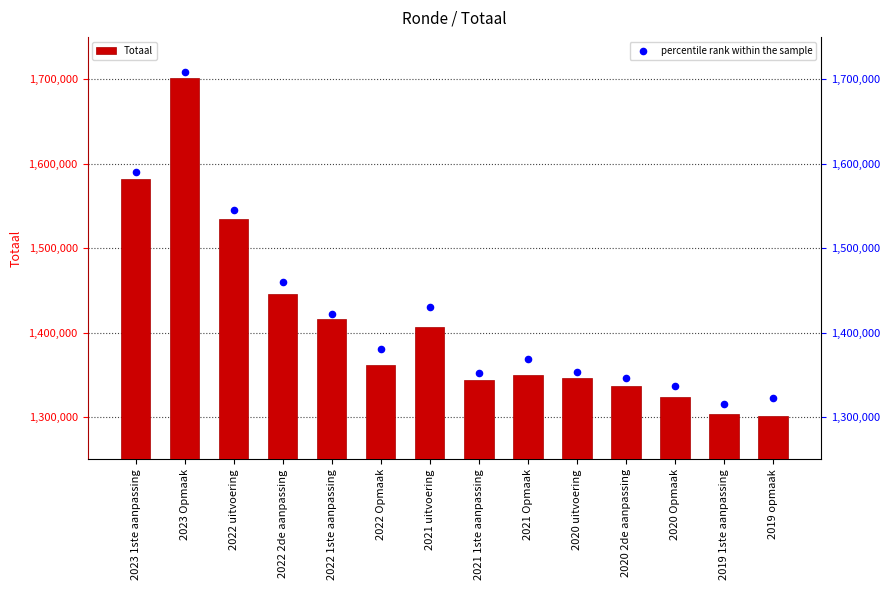

Which series has the widest spread of Y values?

Totaal